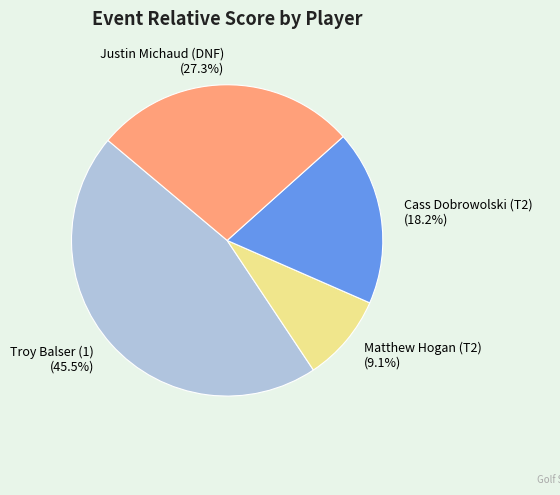

To the nearest percent, what is the difference between the Justin Michaud (DNF) and Matthew Hogan (T2) slice percentages?

18%